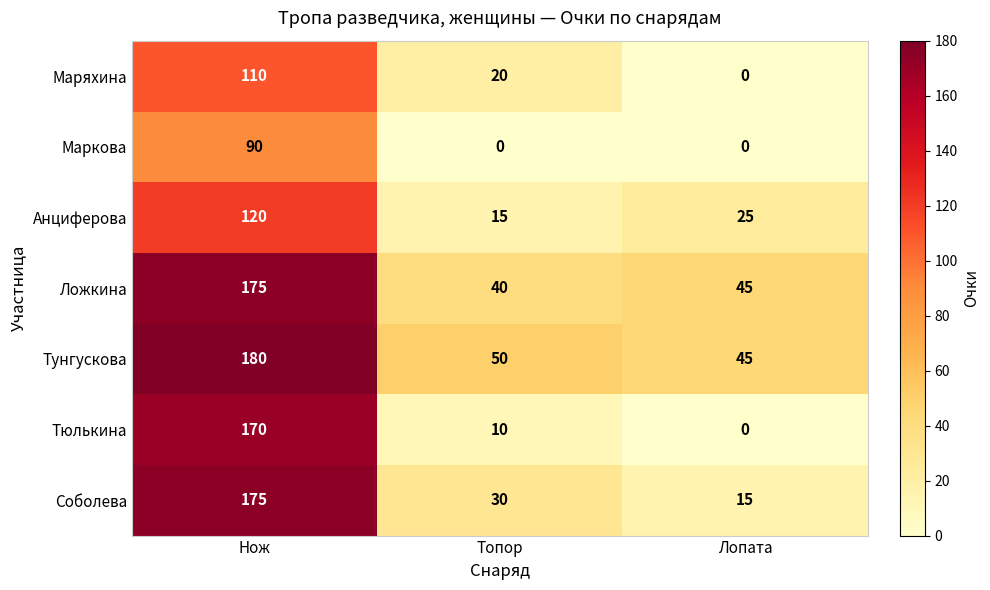

What is the approximate value of Ложкина at Топор, to the nearest 10?

40